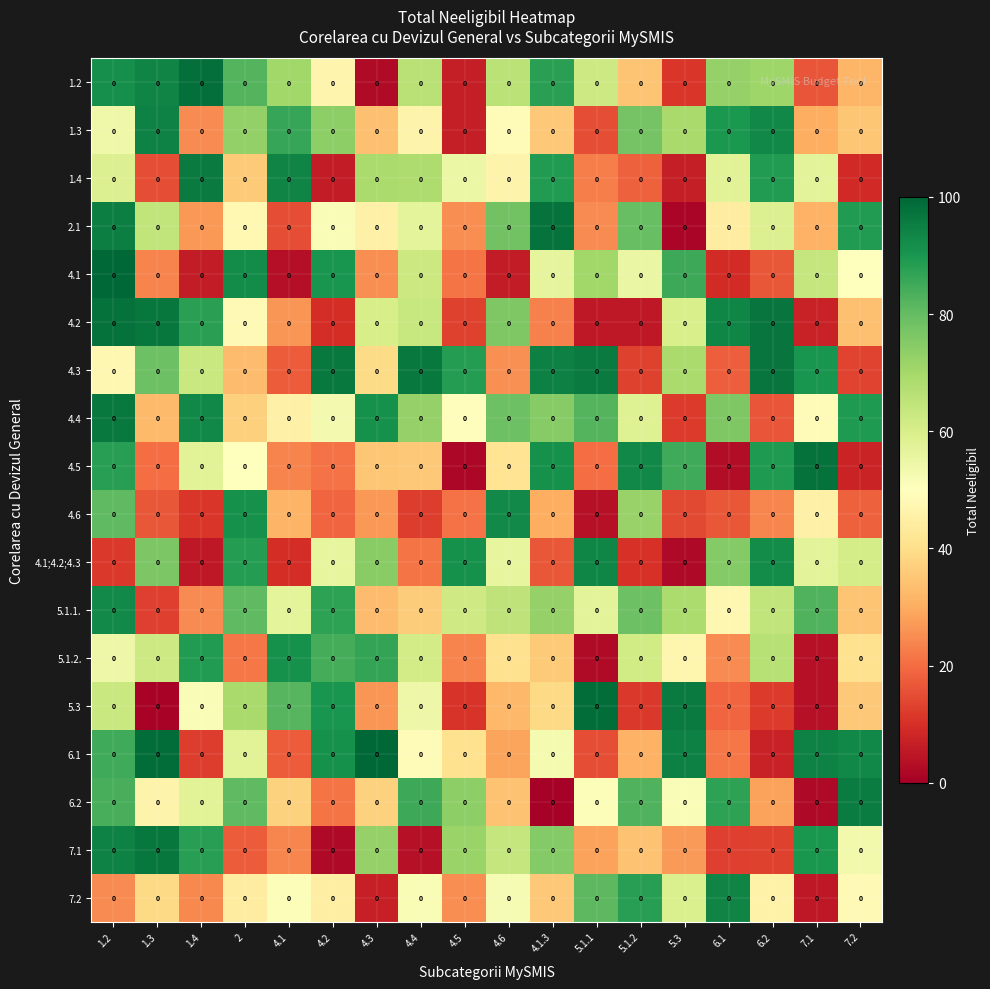

At which category does the chart reach its peak across all series?

1.2